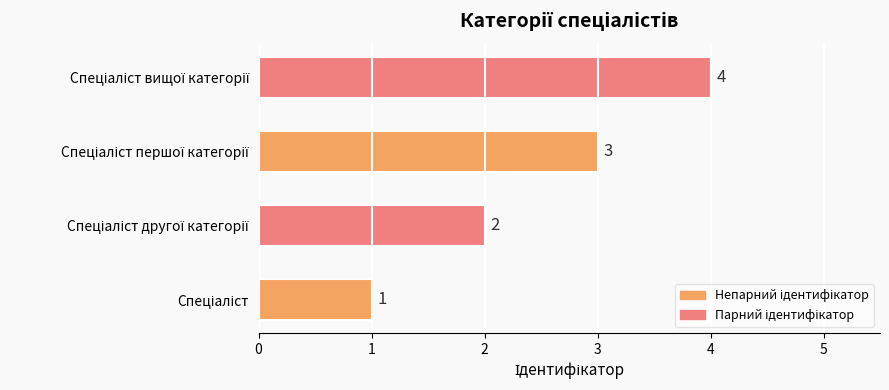

What is the difference between the maximum and minimum values?

3